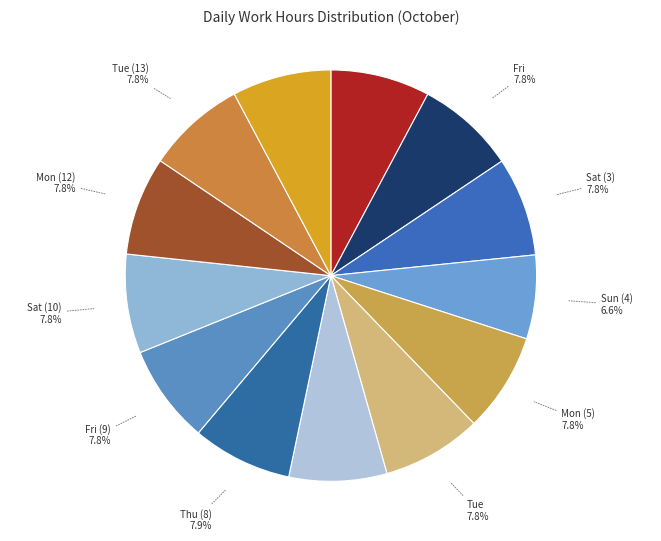

What percentage is NOT represented by Tue (13)?

92.2%